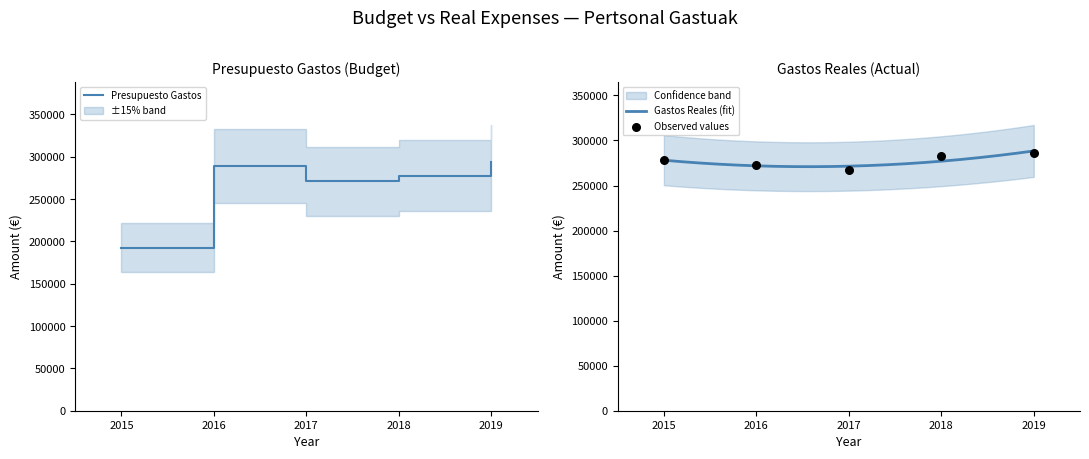

Which series has the largest total across all categories?

Gastos Reales